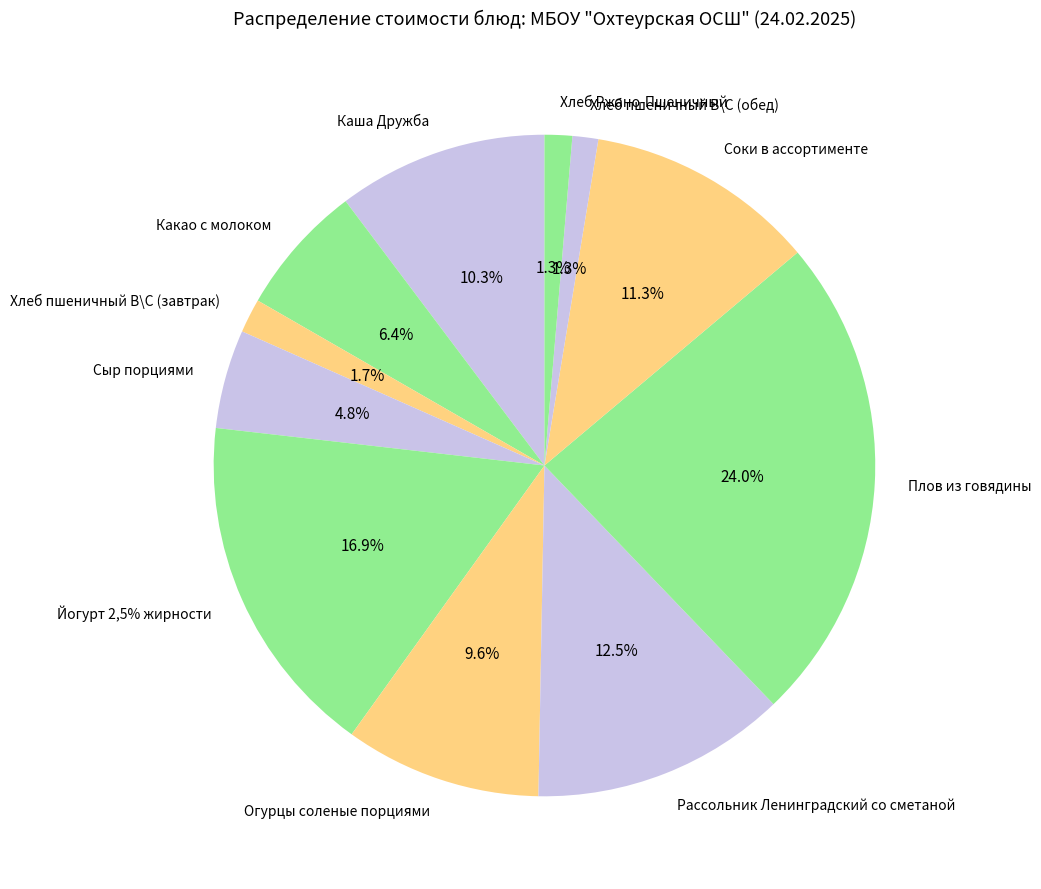

What portion of the pie excludes Хлеб пшеничный В\С (обед)?

98.7%